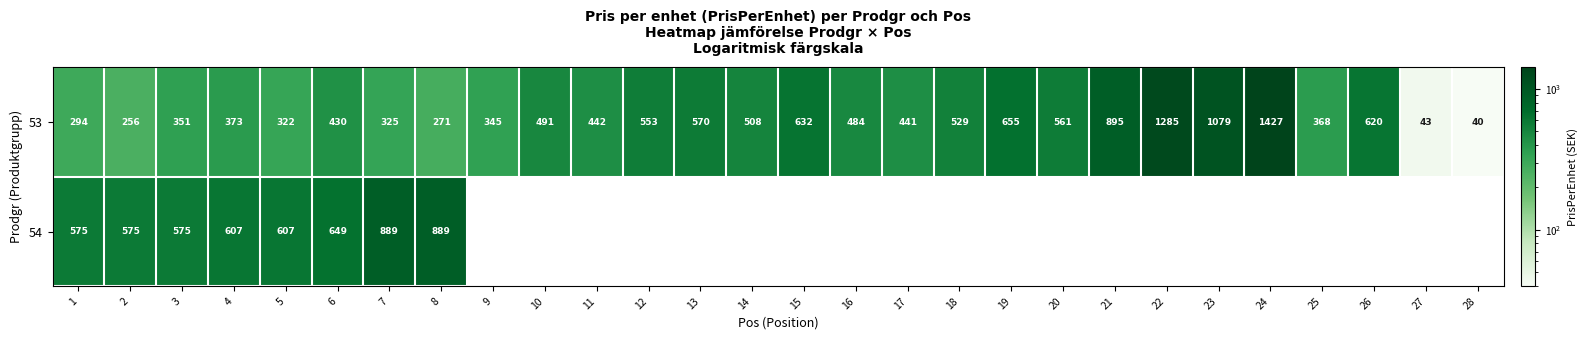

Rank the categories by 53 value from highest to lowest.

24, 22, 23, 21, 19, 15, 26, 13, 20, 12, 18, 14, 10, 16, 11, 17, 6, 4, 25, 3, 9, 7, 5, 1, 8, 2, 27, 28